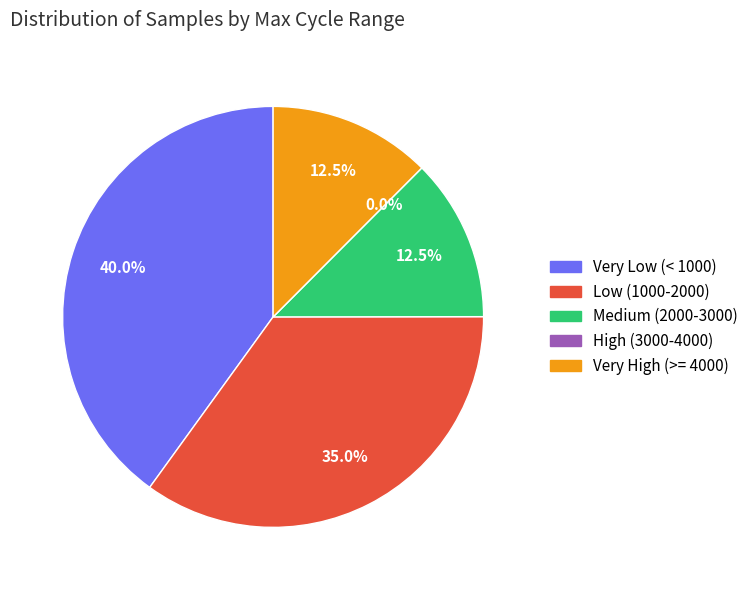

True or false: 28 accounts for 1% of the total.

False